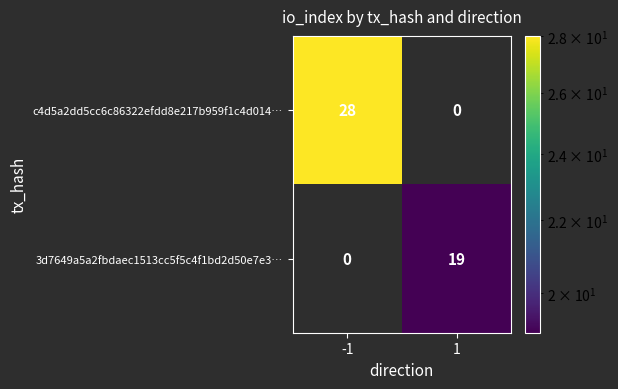

What is the spread (max minus min) of values at 1?

19